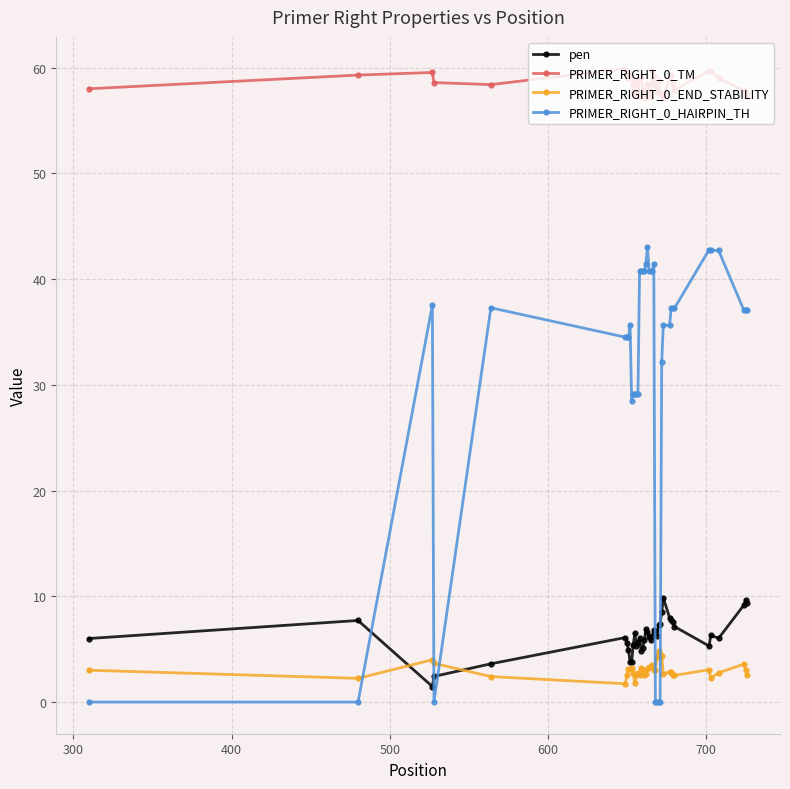

Rank the series by their maximum value, from lowest to highest.

PRIMER_RIGHT_0_END_STABILITY, pen, PRIMER_RIGHT_0_HAIRPIN_TH, PRIMER_RIGHT_0_TM